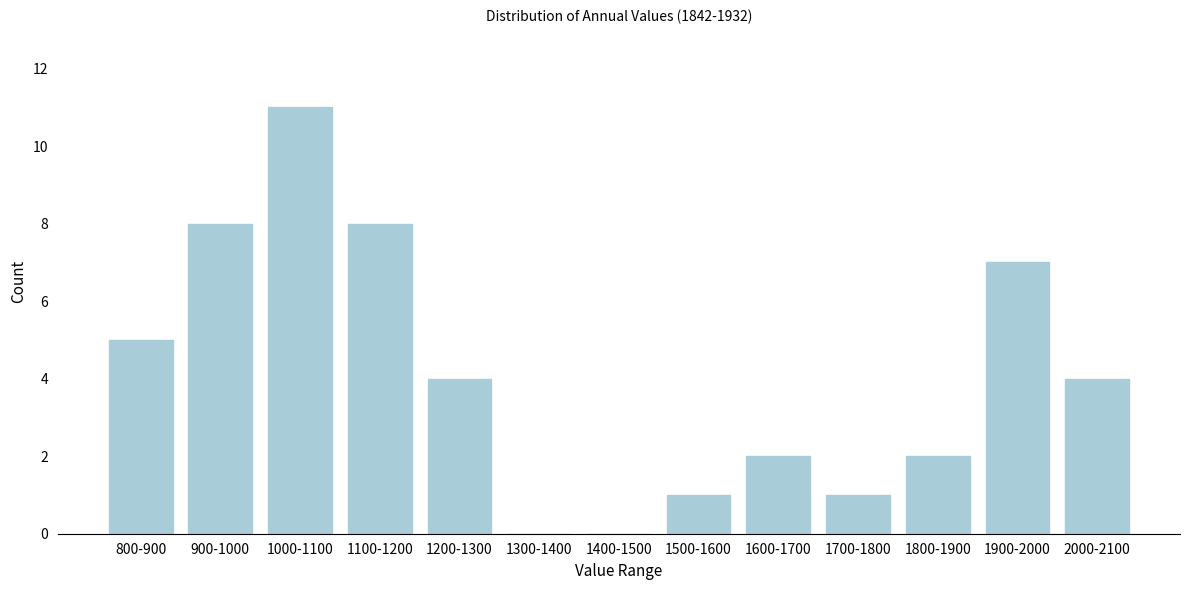

Reading left to right, what are all the values shown in this chart?

800-900=5	900-1000=8	1000-1100=11	1100-1200=8	1200-1300=4	1300-1400=0	1400-1500=0	1500-1600=1	1600-1700=2	1700-1800=1	1800-1900=2	1900-2000=7	2000-2100=4